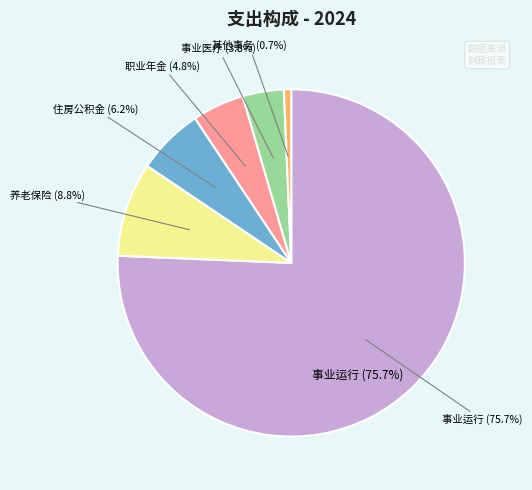

How much of the chart is everything except 其他党委办公厅（室）及相关机构事务支出?

99.3%